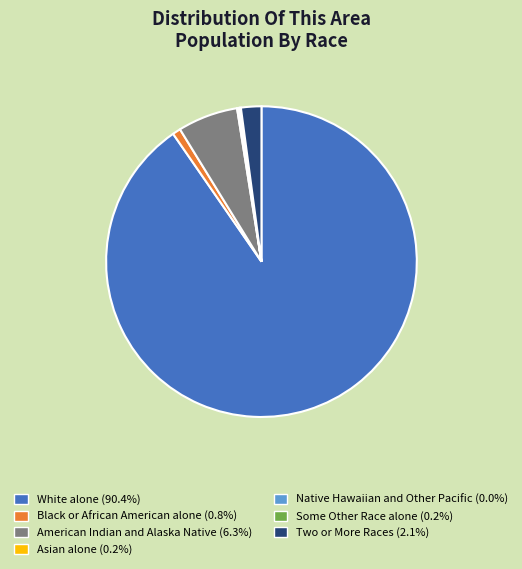

Do White alone and American Indian and Alaska Native together represent more than half of the pie?

Yes